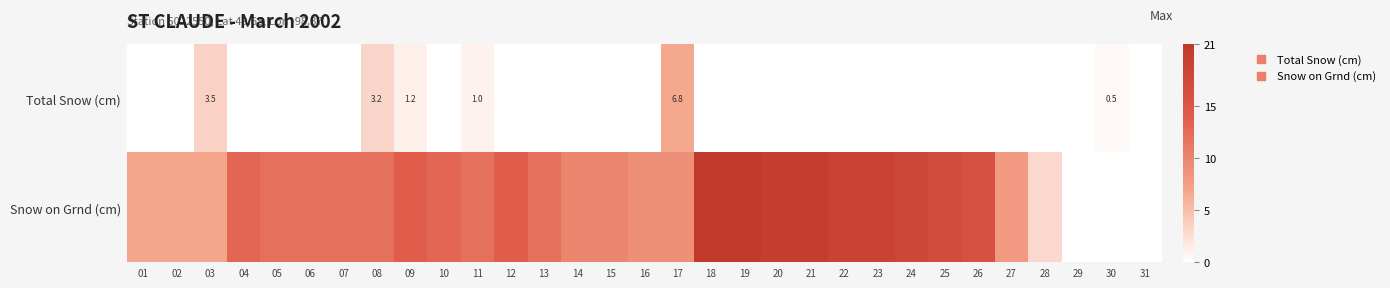

At which category is the sum across all series the highest?

18